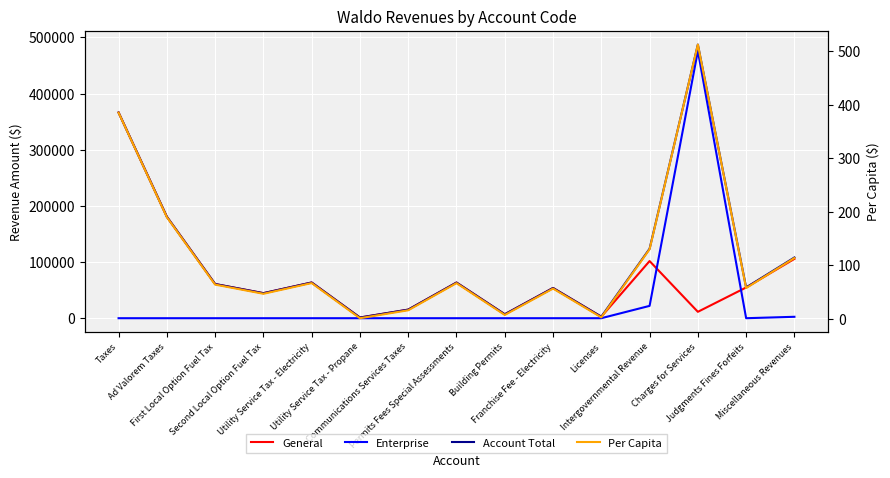

Reading right to left, extract all data points from this chart.

General: 105623.0	54720.0	11383.0	101760.0	2679.0	53814.0	7003.0	63496.0	15286.0	1210.0	63611.0	44587.0	60890.0	180737.0	366321.0
Enterprise: 2513.0	0.0	475936.0	21957.0	0.0	0.0	0.0	0.0	0.0	0.0	0.0	0.0	0.0	0.0	0.0
Account Total: 108136.0	54720.0	487319.0	123717.0	2679.0	53814.0	7003.0	63496.0	15286.0	1210.0	63611.0	44587.0	60890.0	180737.0	366321.0
Per Capita: 113.7	57.5	512.4	130.1	2.8	56.6	7.4	66.8	16.1	1.3	66.9	46.9	64.0	190.0	385.2